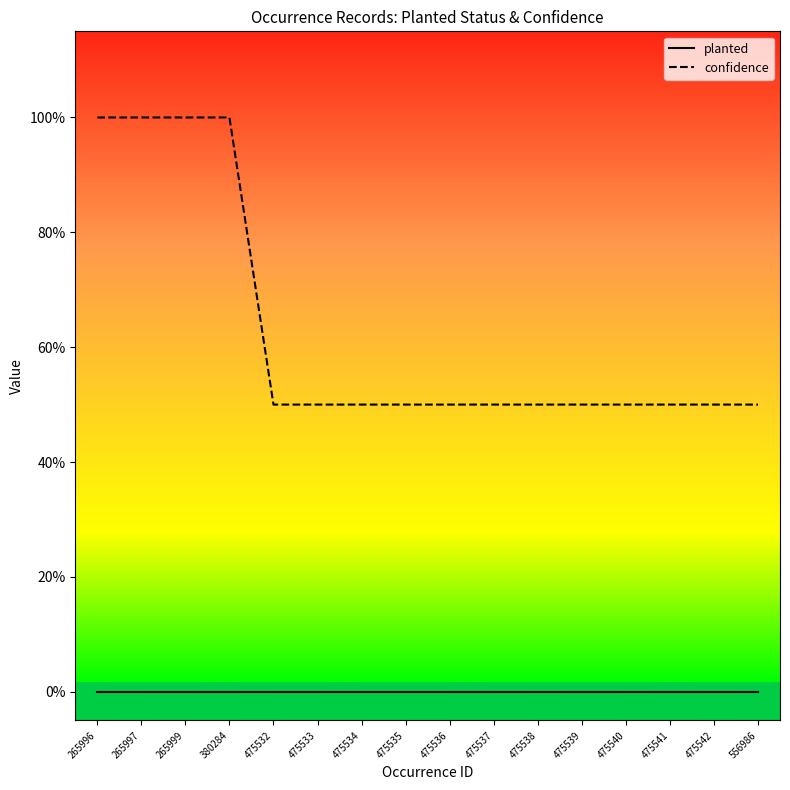

True or false: planted and confidence intersect in this chart.

False